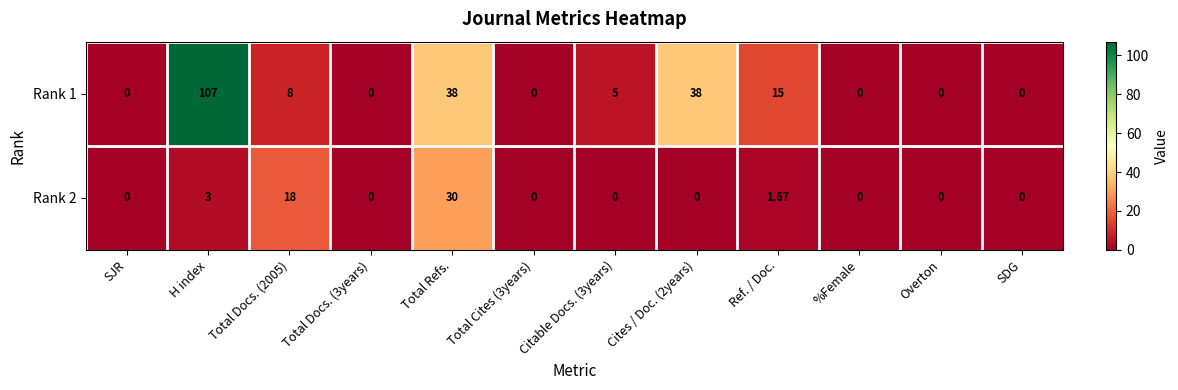

At which category is the sum across all series the highest?

H index